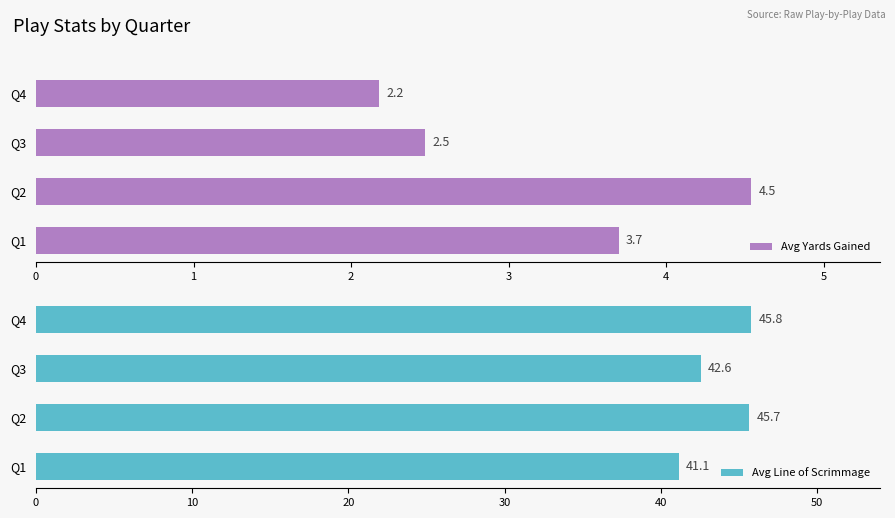

Which series has the largest range (max minus min)?

Avg Line of Scrimmage